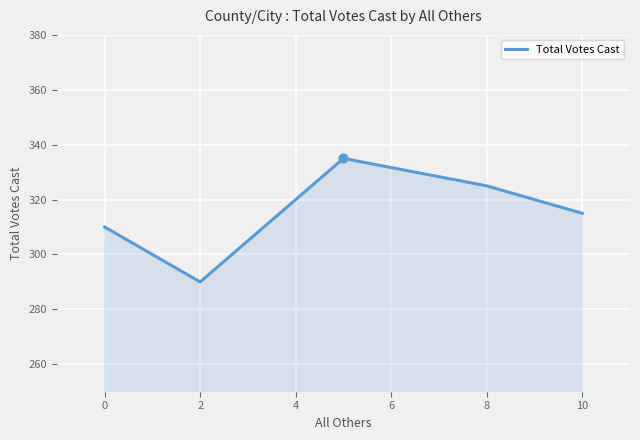

What is the smallest value displayed?

290